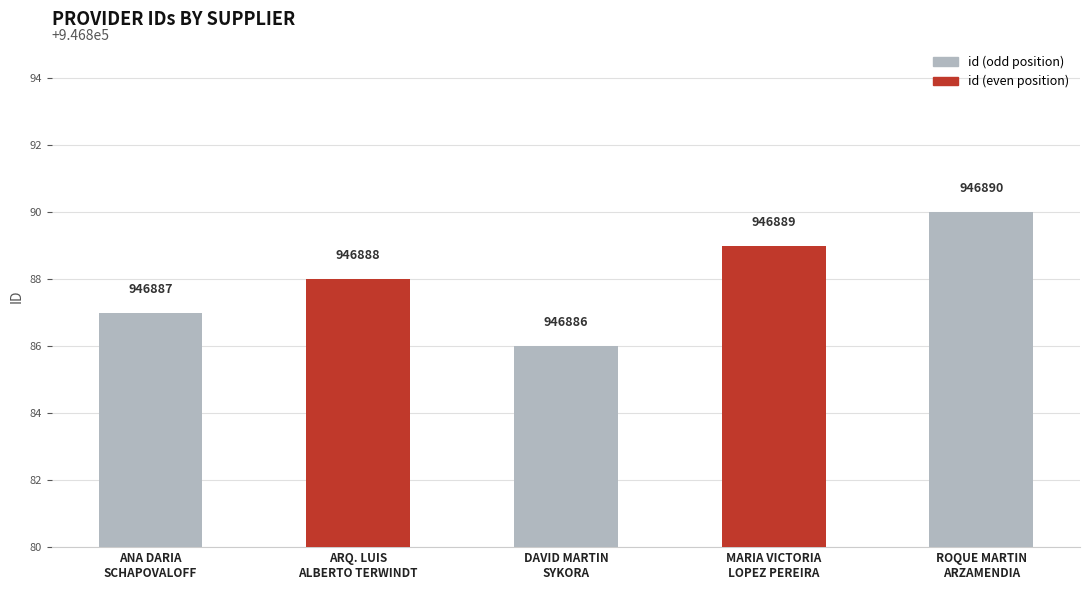

Reading right to left, what are all the values shown in this chart?

946890	946889	946886	946888	946887